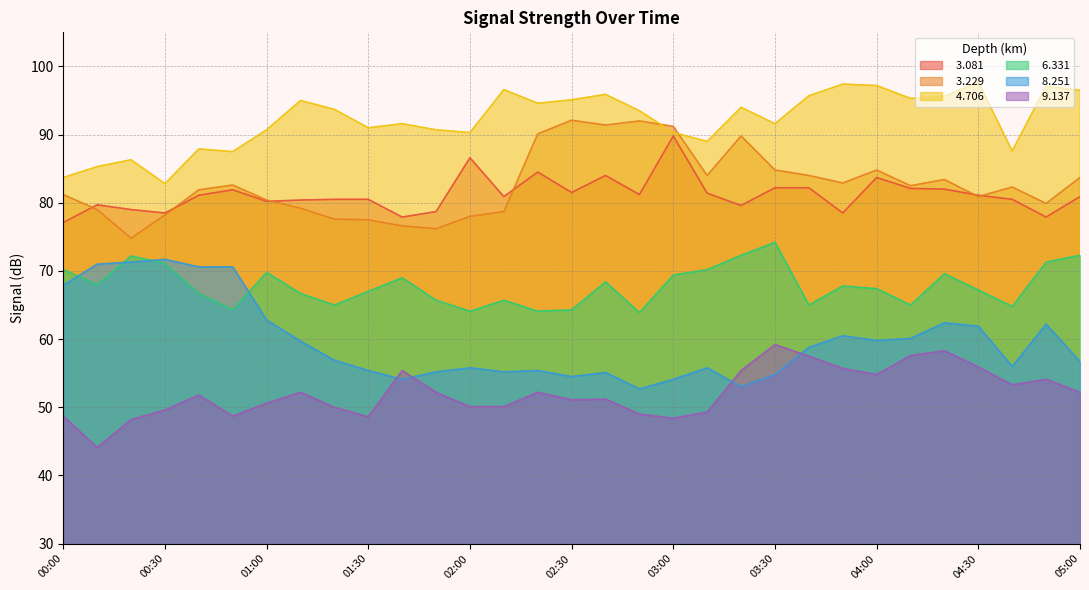

Reading left to right, extract all data points from this chart.

  3.081: 77.1	79.7	79.0	78.5	81.1	81.9	80.2	80.4	80.5	80.5	77.9	78.7	86.6	80.9	84.5	81.5	84.0	81.2	89.8	81.4	79.6	82.2	82.2	78.5	83.7	82.1	82.0	81.1	80.5	77.9	80.9
  3.229: 81.2	79.0	74.8	78.2	81.9	82.6	80.4	79.2	77.6	77.5	76.6	76.2	78.0	78.7	90.1	92.1	91.4	92.0	91.2	84.0	89.8	84.8	84.0	82.9	84.8	82.5	83.4	80.9	82.3	79.9	83.7
  4.706: 83.7	85.3	86.3	82.8	87.9	87.5	90.7	95.0	93.7	91.0	91.6	90.7	90.3	96.6	94.6	95.1	95.9	93.5	90.3	89.0	94.0	91.6	95.7	97.4	97.2	95.3	95.6	97.7	87.6	97.1	96.5
  6.331: 70.2	68.0	72.2	71.1	66.7	64.3	69.8	66.7	65.0	67.0	69.0	65.7	64.1	65.7	64.1	64.3	68.4	63.9	69.4	70.2	72.3	74.2	65.0	67.8	67.4	65.0	69.6	67.2	64.8	71.3	72.3
  8.251: 67.9	71.0	71.3	71.7	70.6	70.6	62.8	59.7	56.9	55.4	54.1	55.2	55.8	55.2	55.4	54.5	55.1	52.7	54.1	55.8	53.0	54.8	58.8	60.5	59.8	60.1	62.4	61.9	56.0	62.2	56.7
  9.137: 48.7	44.1	48.2	49.6	51.8	48.7	50.6	52.2	50.0	48.6	55.4	52.2	50.1	50.1	52.2	51.1	51.2	49.0	48.4	49.3	55.4	59.2	57.5	55.7	54.8	57.6	58.3	55.9	53.3	54.1	52.2